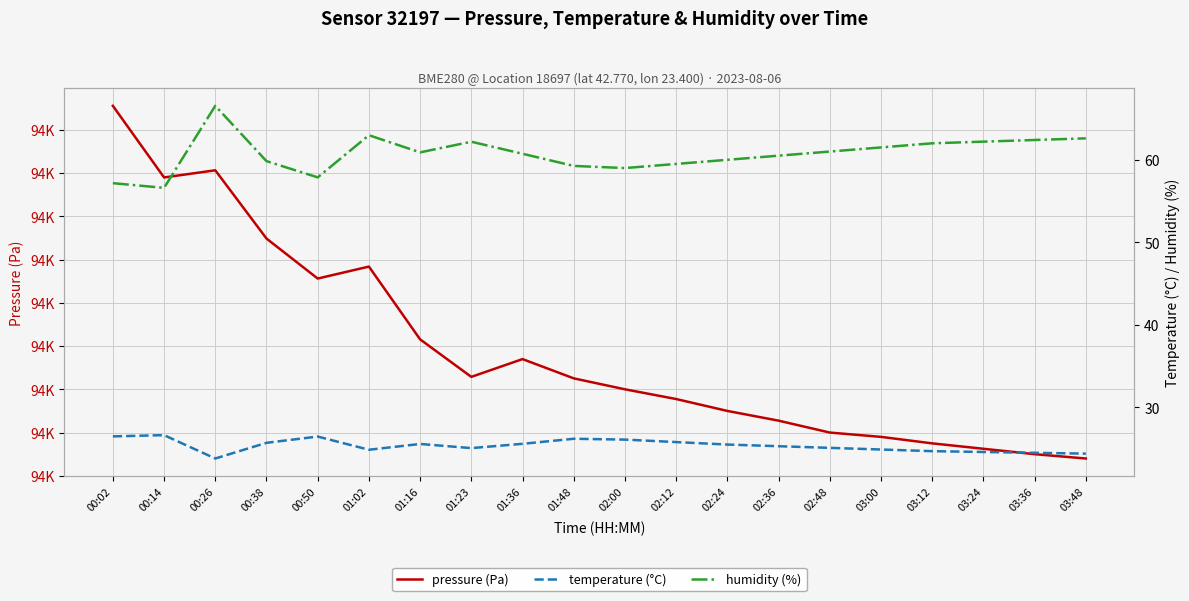

What position from the left is 01:48?

10